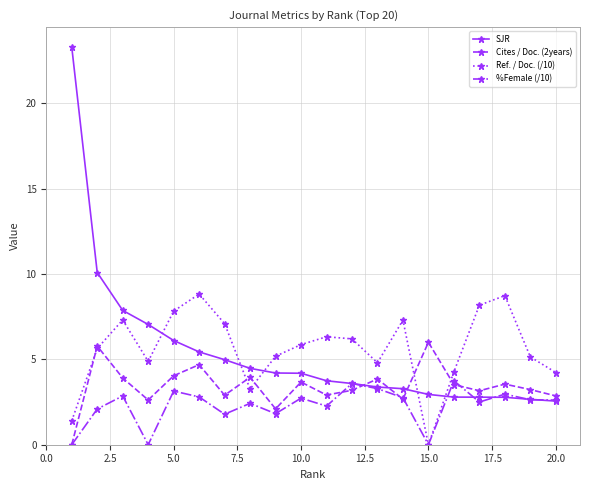

Which series has the widest spread of values?

SJR